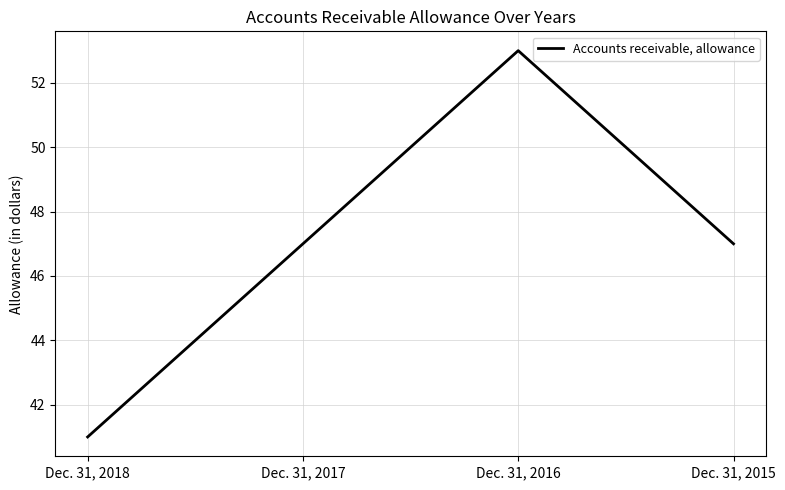

Where is the first local maximum?

Dec. 31, 2016